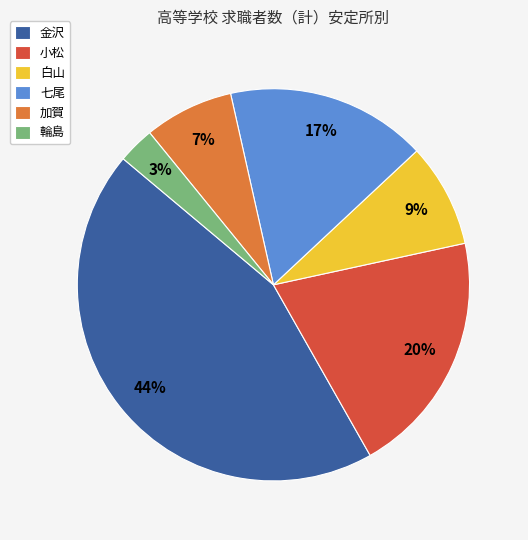

Is it true that 金沢 is 44% of the pie?

True